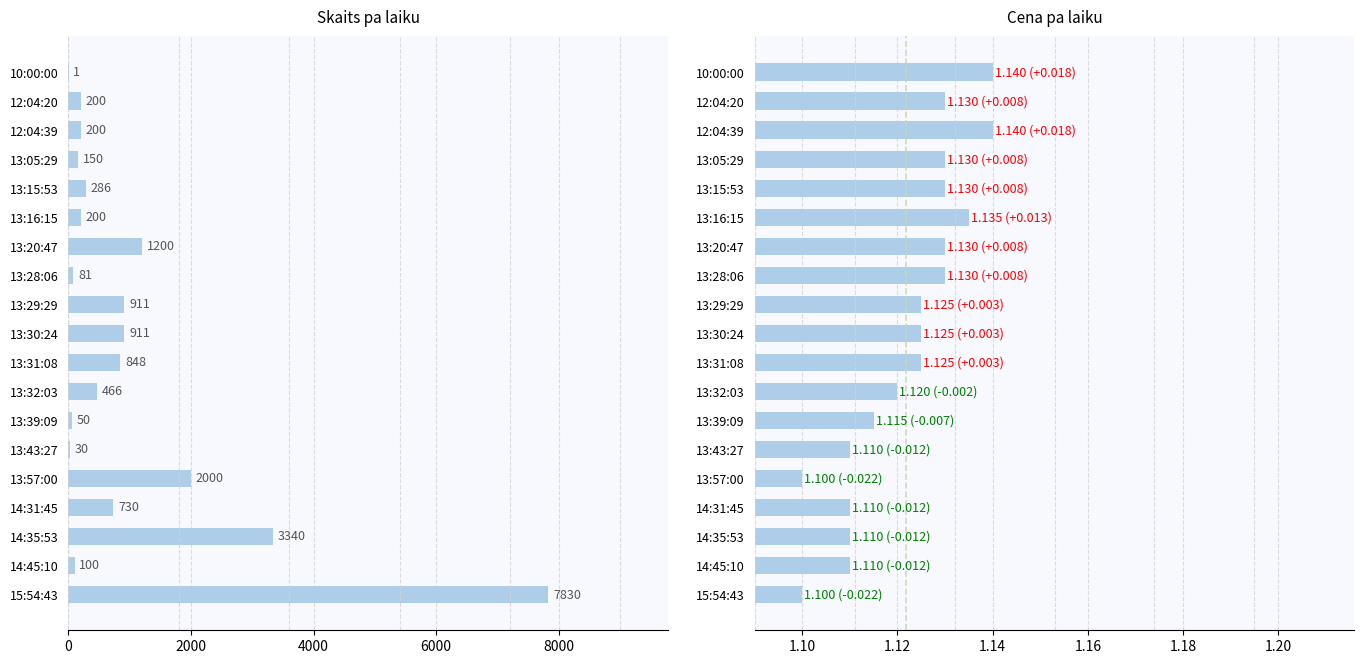

At how many categories does at least one series exceed 911?

4